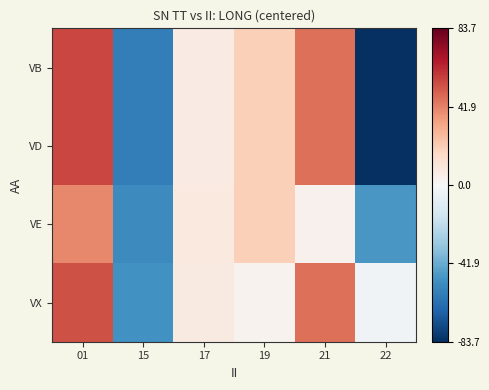

Reading right to left, list all the values displayed in this chart.

VB: 22=-83.7	21=45.8	19=19.9	17=7.0	15=-57.7	01=56.1
VD: 22=-83.7	21=45.8	19=19.9	17=7.0	15=-57.7	01=56.1
VE: 22=-48.5	21=3.7	19=19.9	17=8.1	15=-53.4	01=40.3
VX: 22=-3.1	21=45.8	19=2.8	17=7.5	15=-50.8	01=53.2